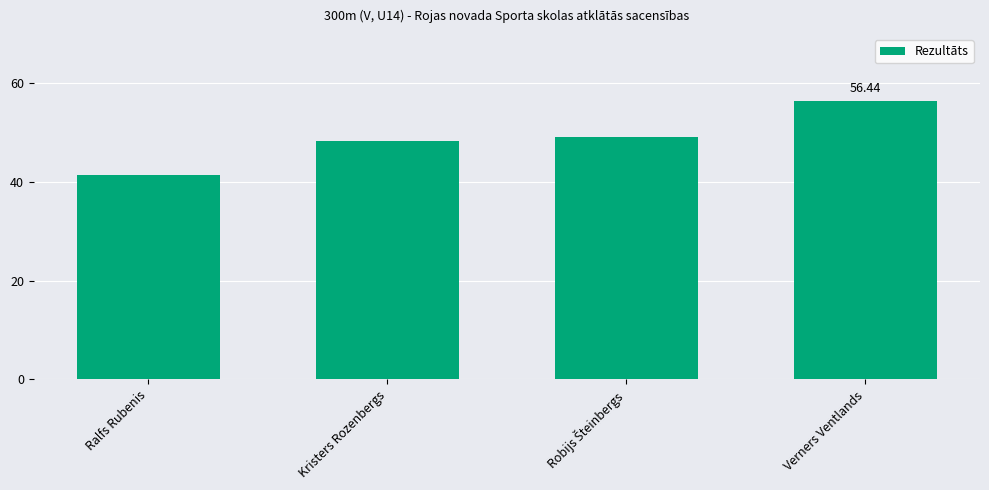

Are the bars horizontal?

No